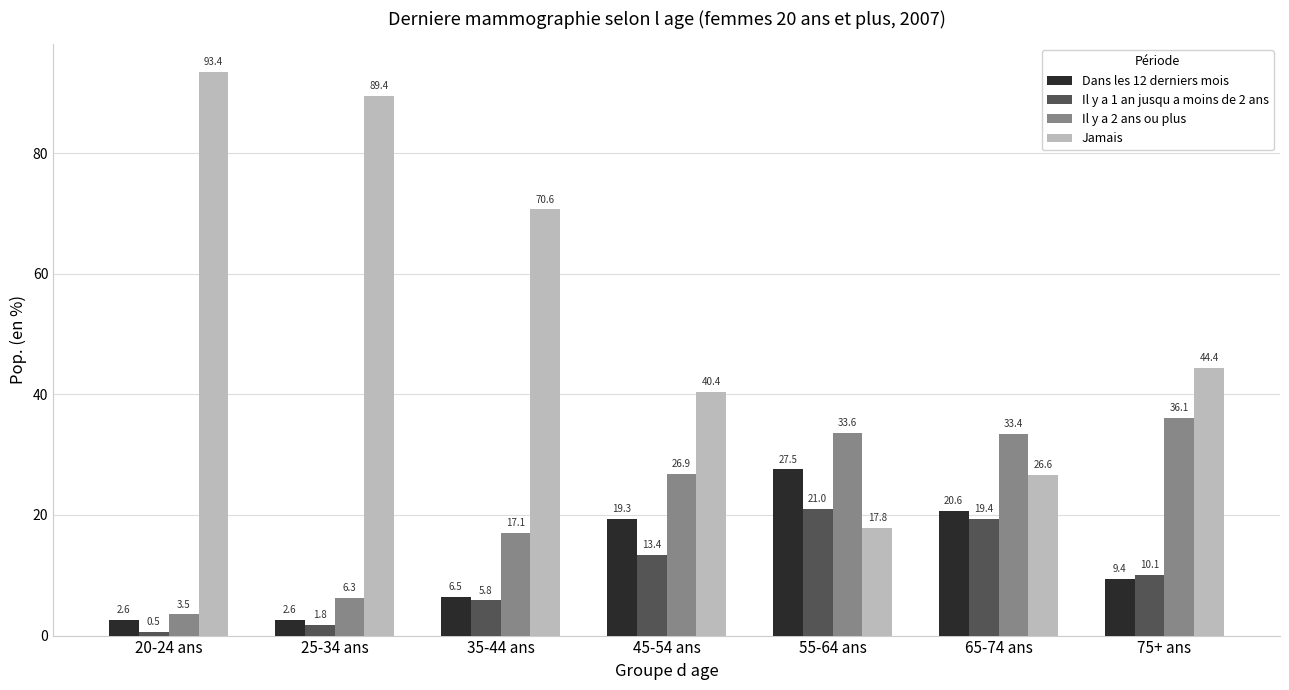

Where does the Il y a 1 an jusqu a moins de 2 ans series first go above 10?

45-54 ans